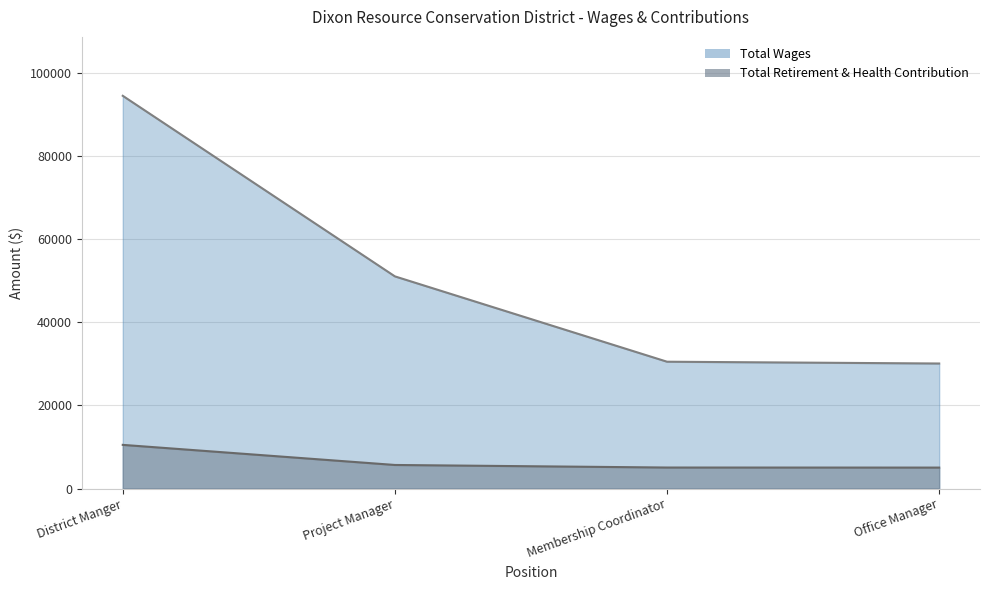

Is the value of Total Wages at District Manger greater than the value of Total Retirement & Health Contribution at Office Manager?

Yes